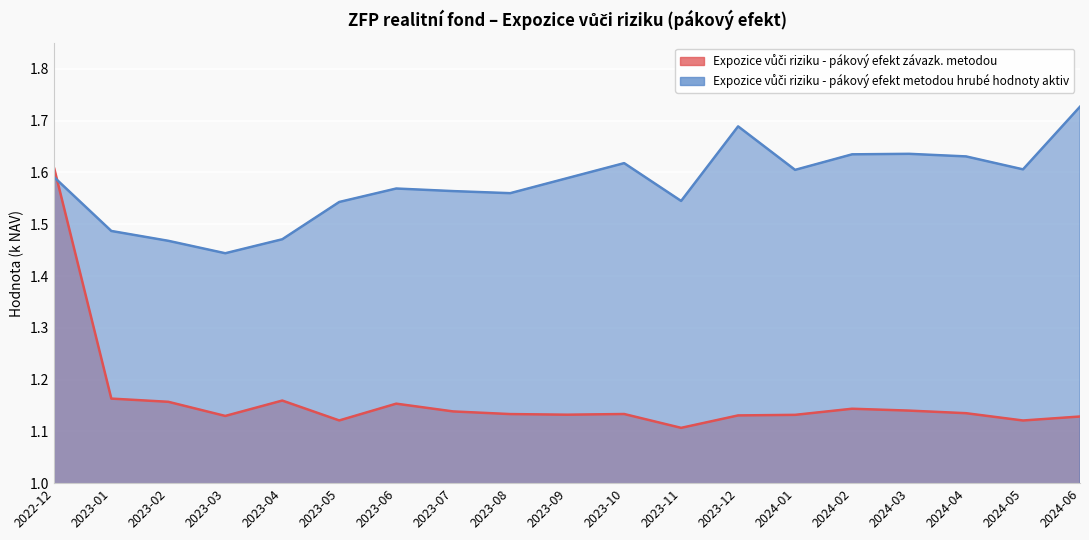

What is the minimum value for Expozice vůči riziku - pákový efekt závazk. metodou?

1.1